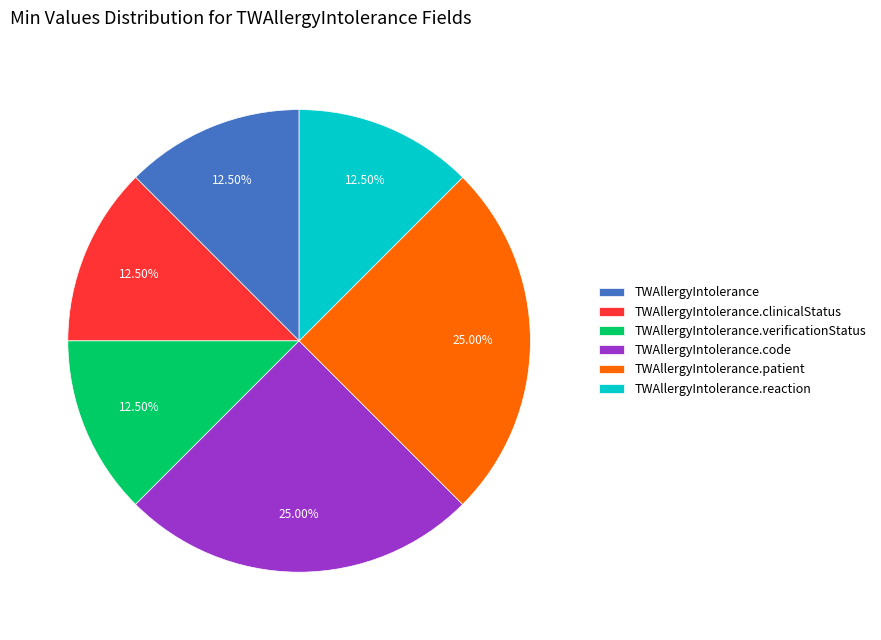

To the nearest percent, what is the difference between the TWAllergyIntolerance.reaction and TWAllergyIntolerance.code slice percentages?

12%